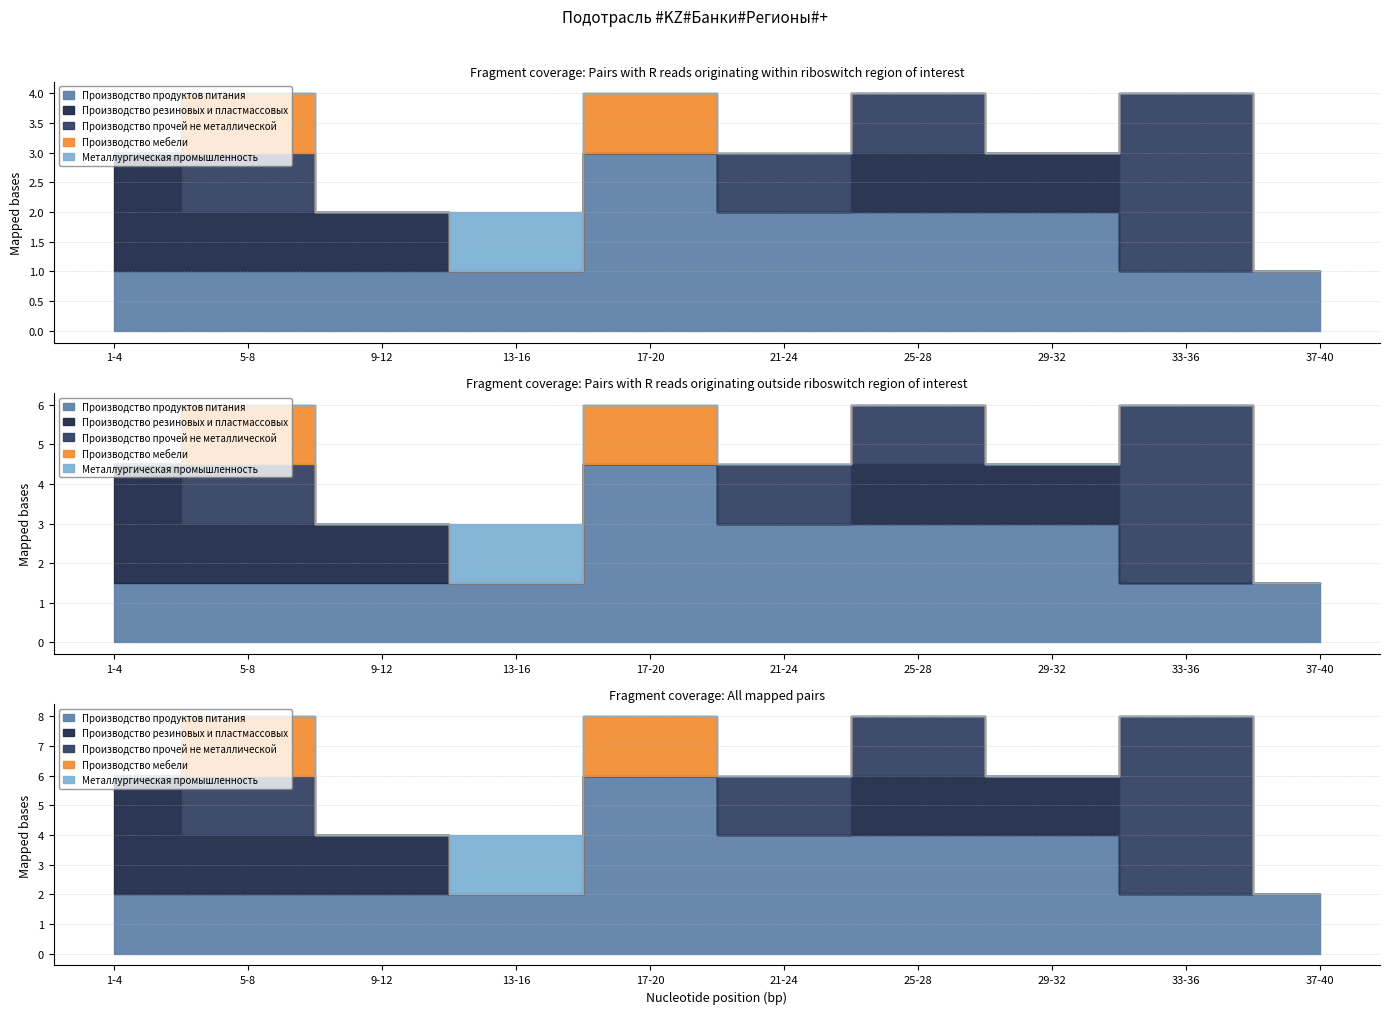

True or false: Производство резиновых и пластмассовых and Производство мебели intersect in this chart.

False